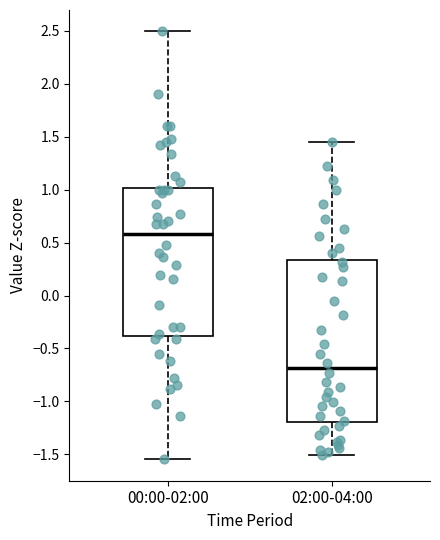

Reading left to right, read every box against the y-axis: the position of its median line, the range the box covers, and the ends of its whiskers. The values are not printed on the chart, so give them approximately, as read against the axis.

00:00-02:00: median 0.60, box -0.40 to 1.00, whiskers -1.55 to 2.50
02:00-04:00: median -0.70, box -1.20 to 0.35, whiskers -1.50 to 1.45